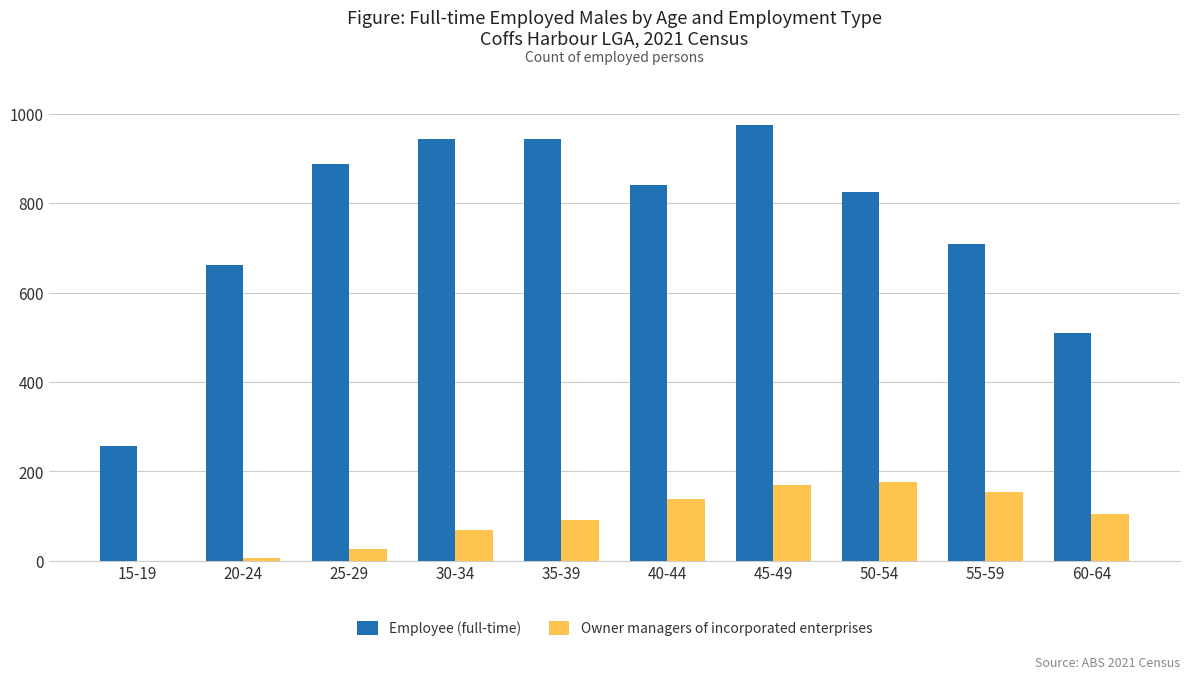

At which label is Owner managers of incorporated enterprises closest to 88?

35-39